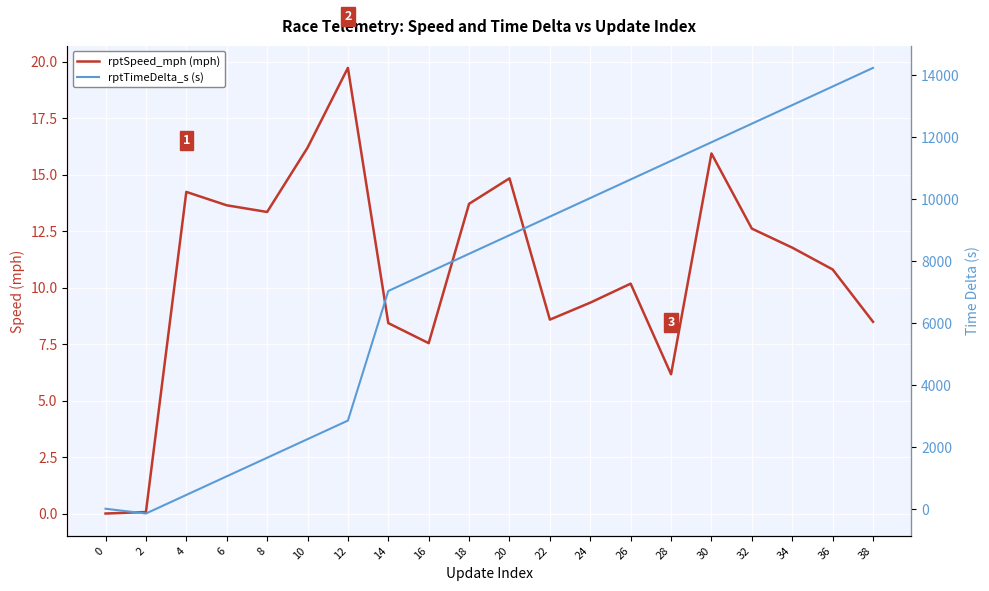

Reading left to right, extract all data points from this chart.

rptSpeed_mph (mph): 0.0	0.1	14.2	13.6	13.3	16.2	19.7	8.4	7.5	13.7	14.8	8.6	9.3	10.2	6.2	15.9	12.6	11.8	10.8	8.5
rptTimeDelta_s (s): 0.0	-155.0	446.0	1047.0	1647.0	2248.0	2848.0	7036.0	7636.0	8238.0	8838.0	9439.0	10039.0	10640.0	11241.0	11842.0	12442.0	13042.0	13643.0	14245.0